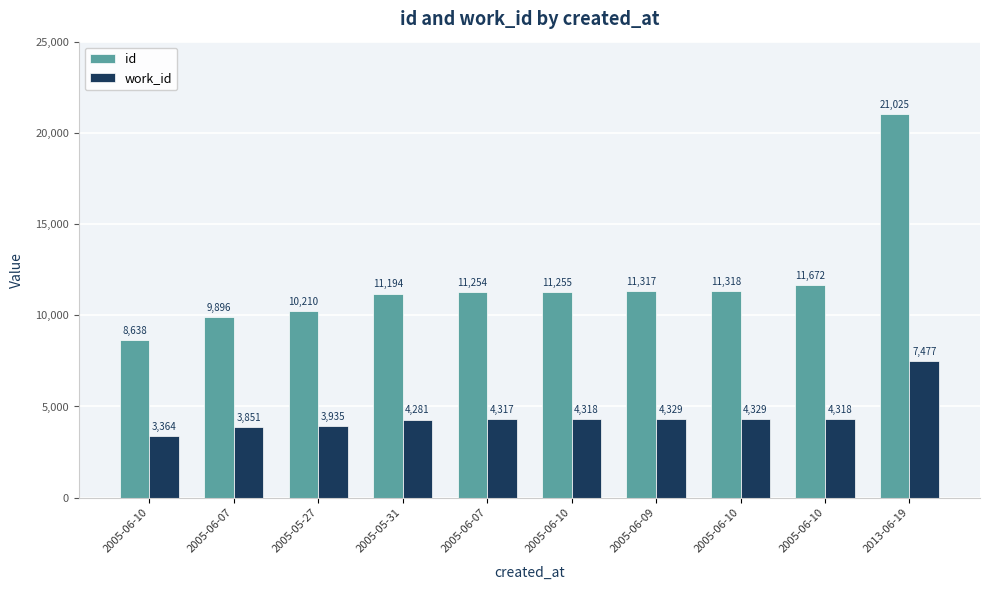

What is the difference between the maximum and minimum values in the id series?

12387